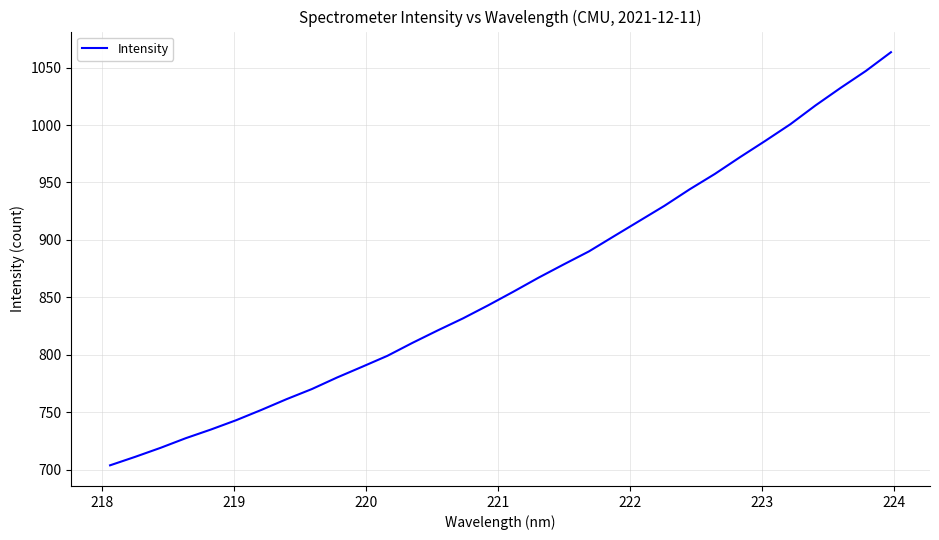

What is the smallest value displayed?

703.8